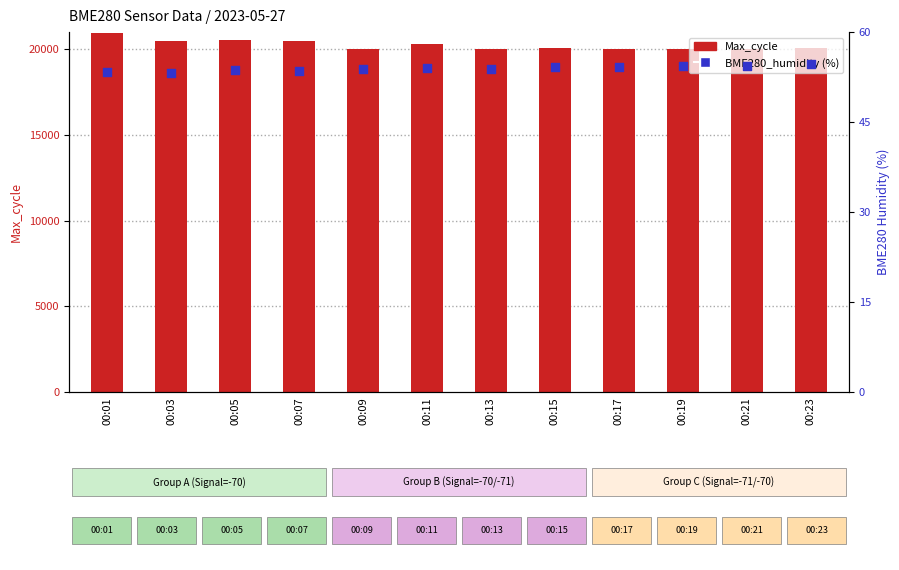

What is the total value across all series at 00:17?

20065.2